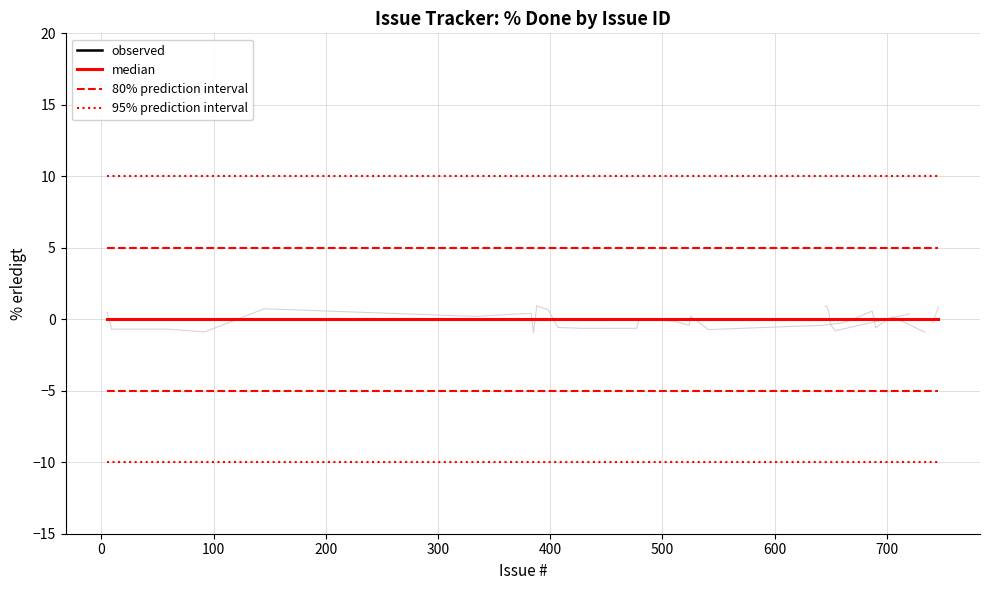

True or false: 80% prediction interval has more than 1 interior local peaks.

False